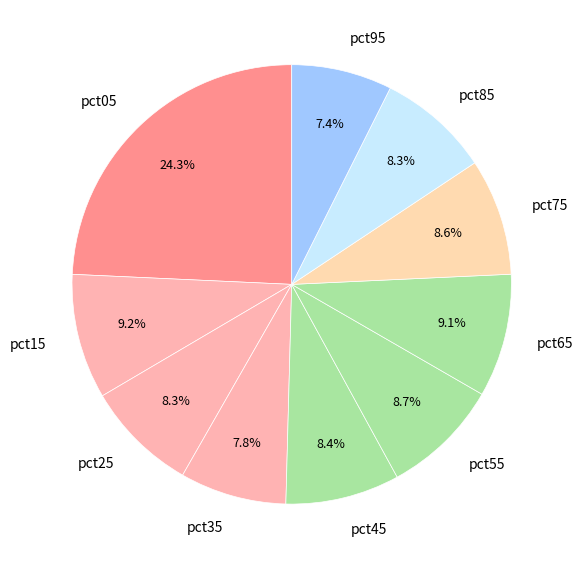

What percentage is the pct95 slice, to the nearest percent?

7%